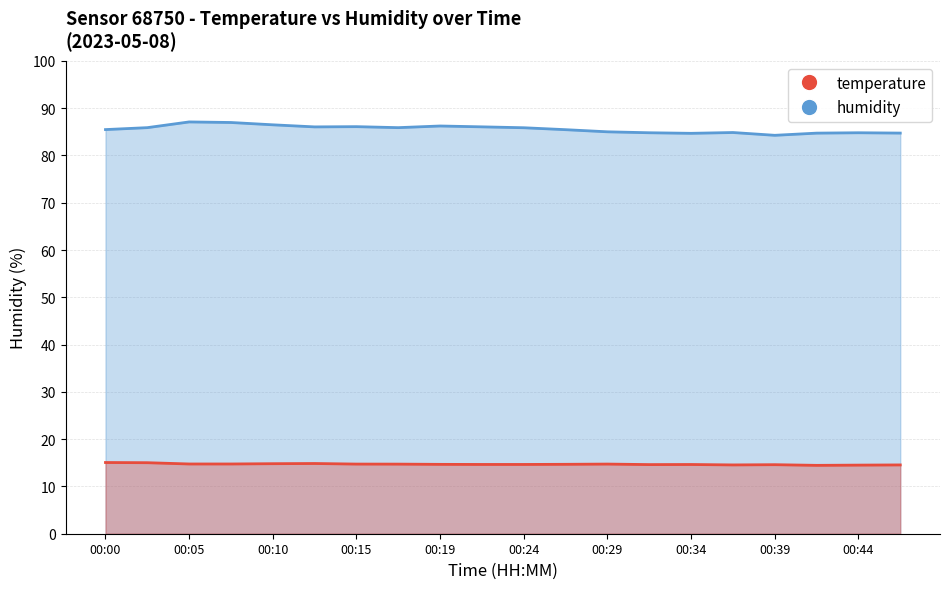

True or false: temperature has more than 1 interior local peaks.

True